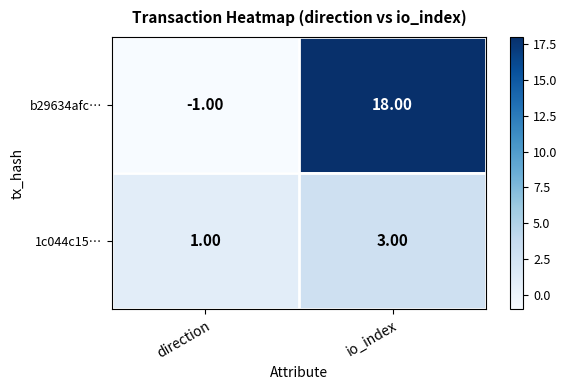

Where is b29634afc… nearest to the value 8?

direction